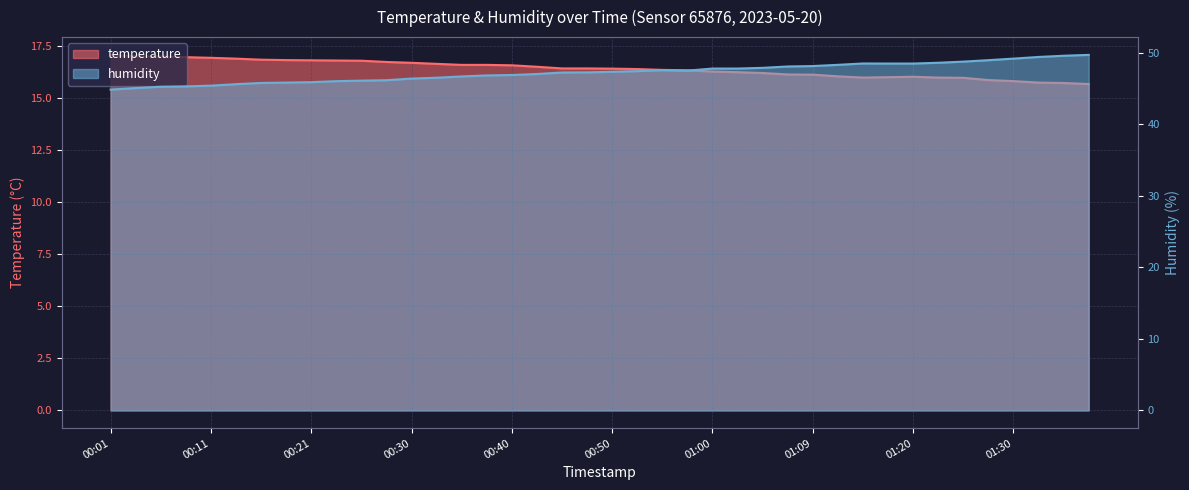

Where does the humidity series first go above 47?

00:45